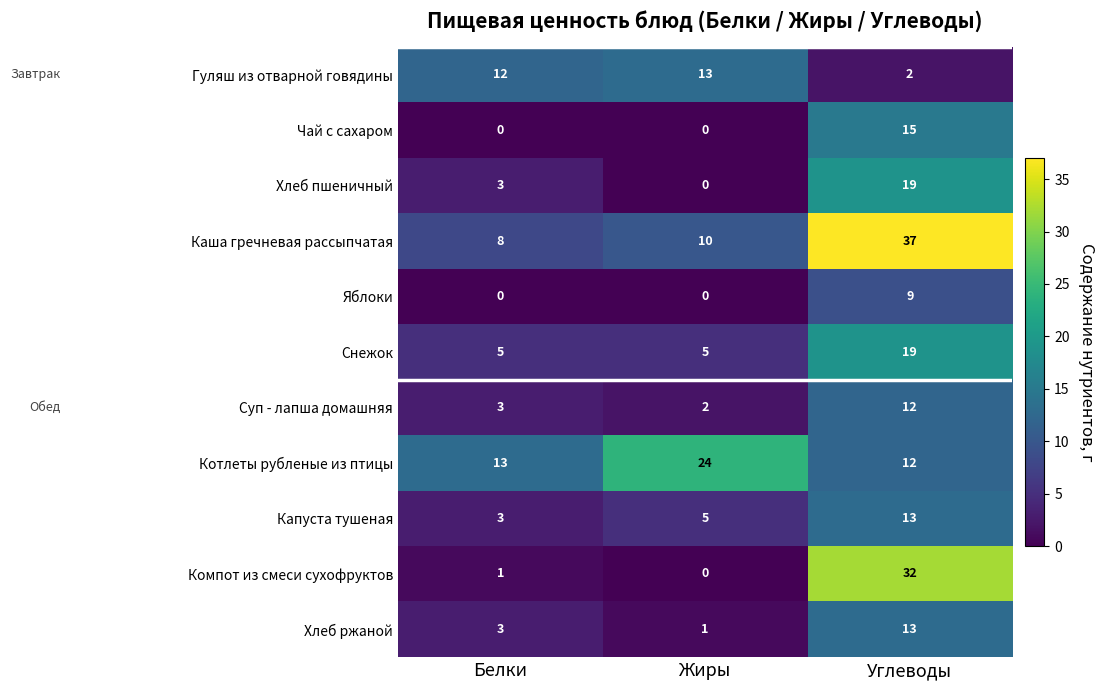

Which series has the widest spread of values?

Компот из смеси сухофруктов